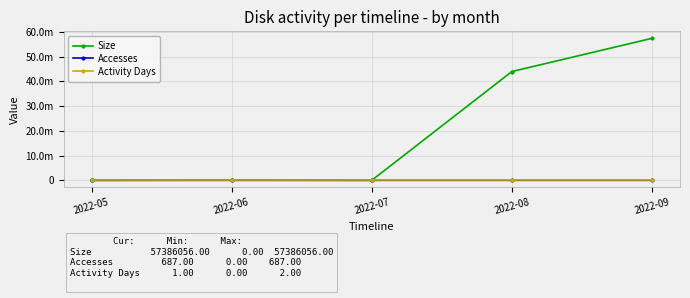

What is the difference between the Size values at 2022-09 and 2022-08?

13417920